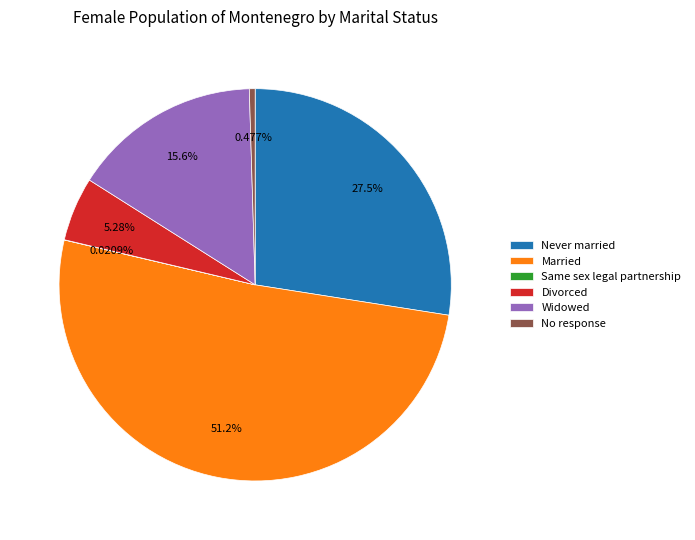

Which slice represents more than half of the pie?

Married